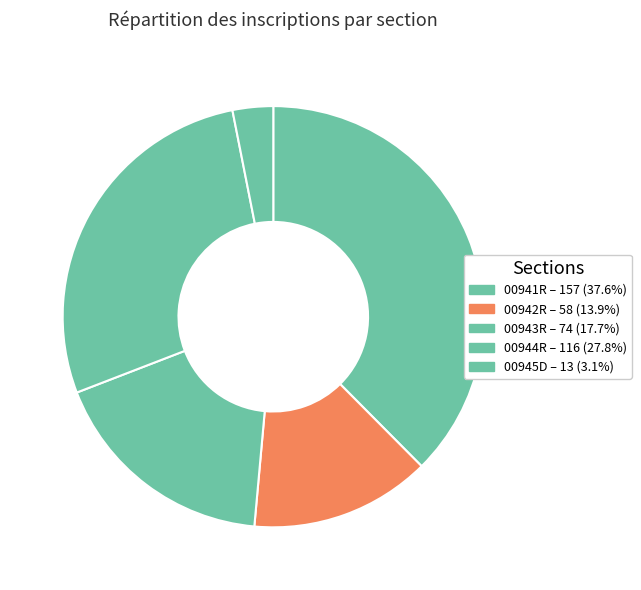

Rank the categories by value from lowest to highest.

00945D, 00942R, 00943R, 00944R, 00941R